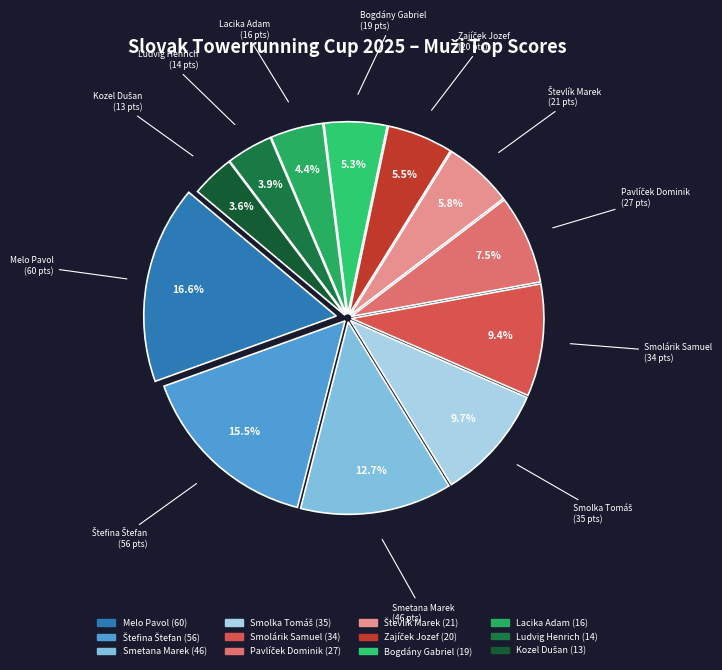

Which category has the biggest portion of the pie?

Melo Pavol